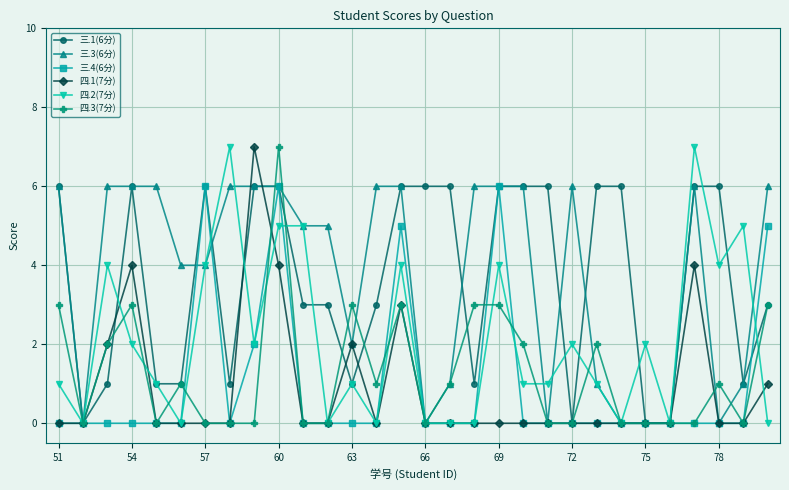

True or false: 四.2(7分) has more than 1 interior local peaks.

True